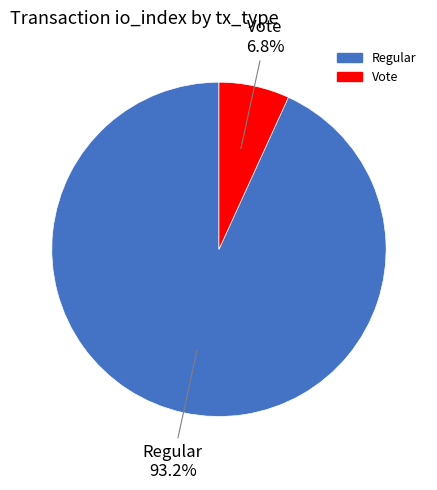

What percentage is the Regular slice, to the nearest percent?

93%